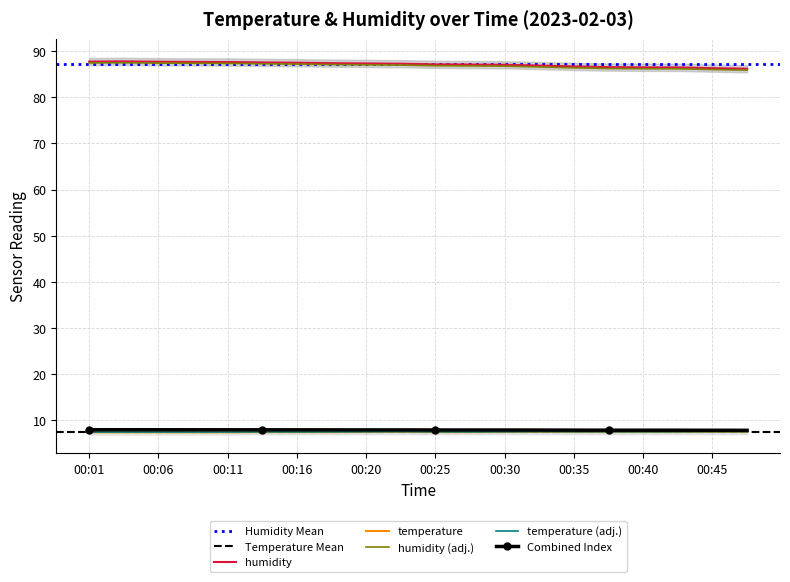

At how many categories does at least one series exceed 28?

20